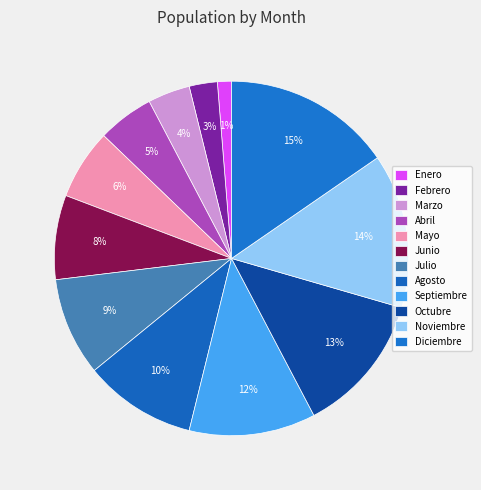

To the nearest percent, what percentage of the pie is Diciembre?

15%